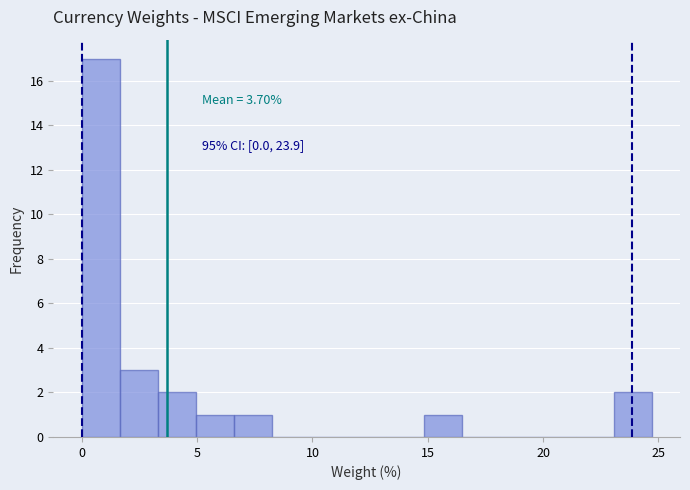

Around what value on the x-axis is the tallest bar? Give the approximate position of its centre, as read against the axis.

1.0